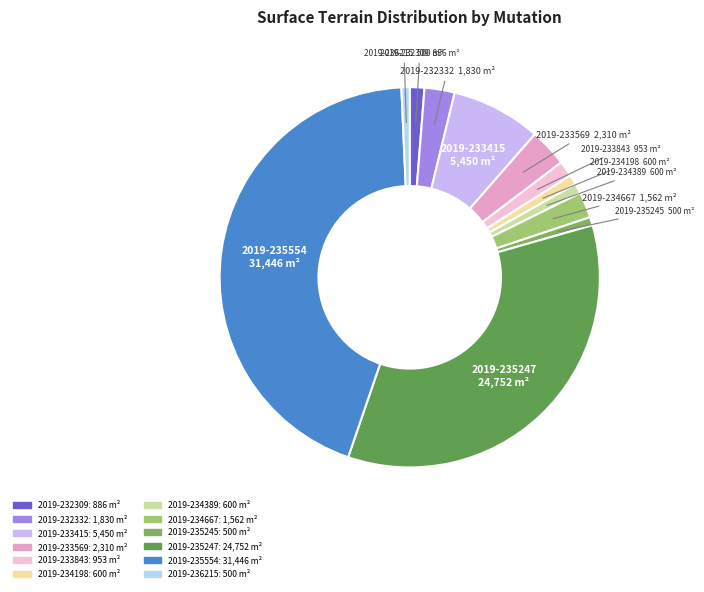

Is the sum of 2019-236215 and 2019-233569 greater than half?

No